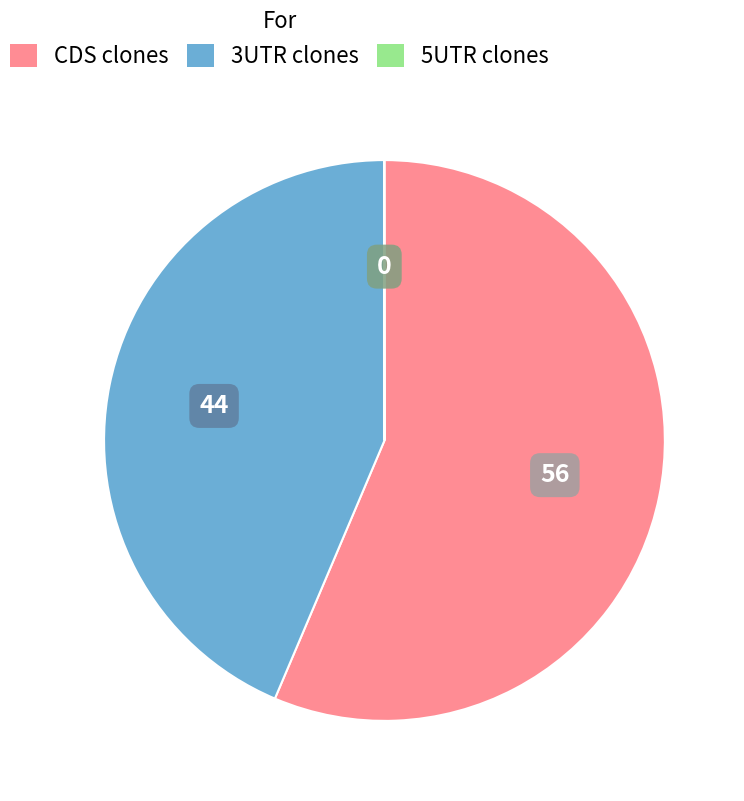

Does any single category account for the majority?

Yes